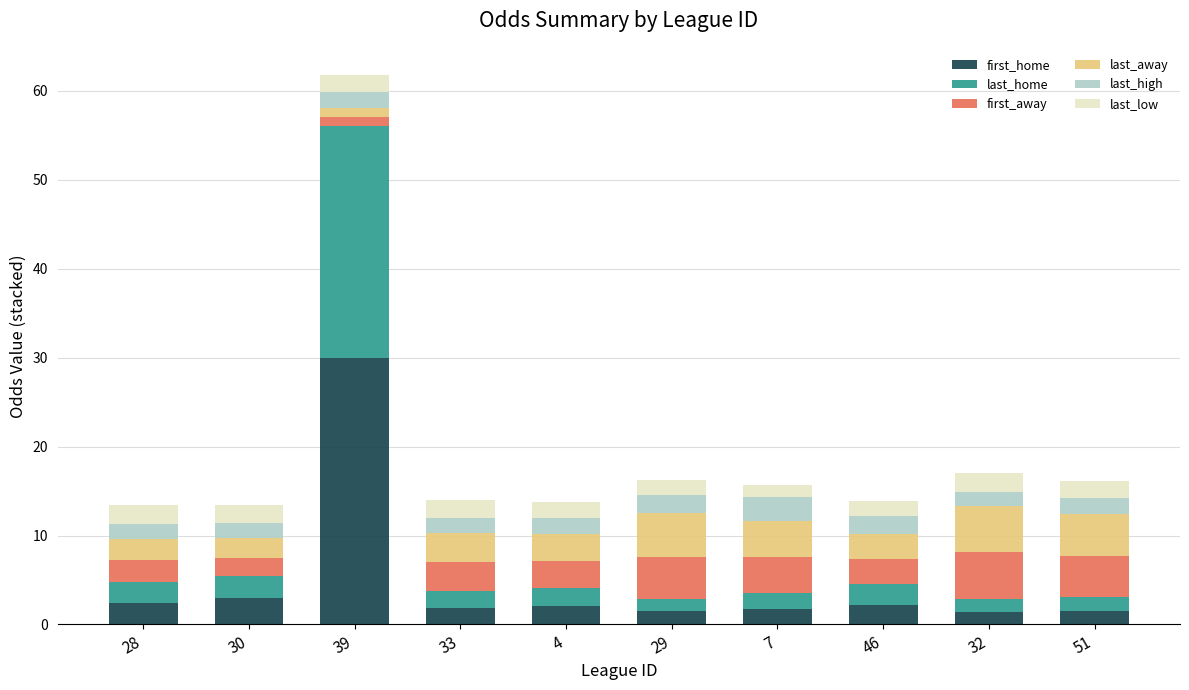

What is the total value across all series at 33?

14.0